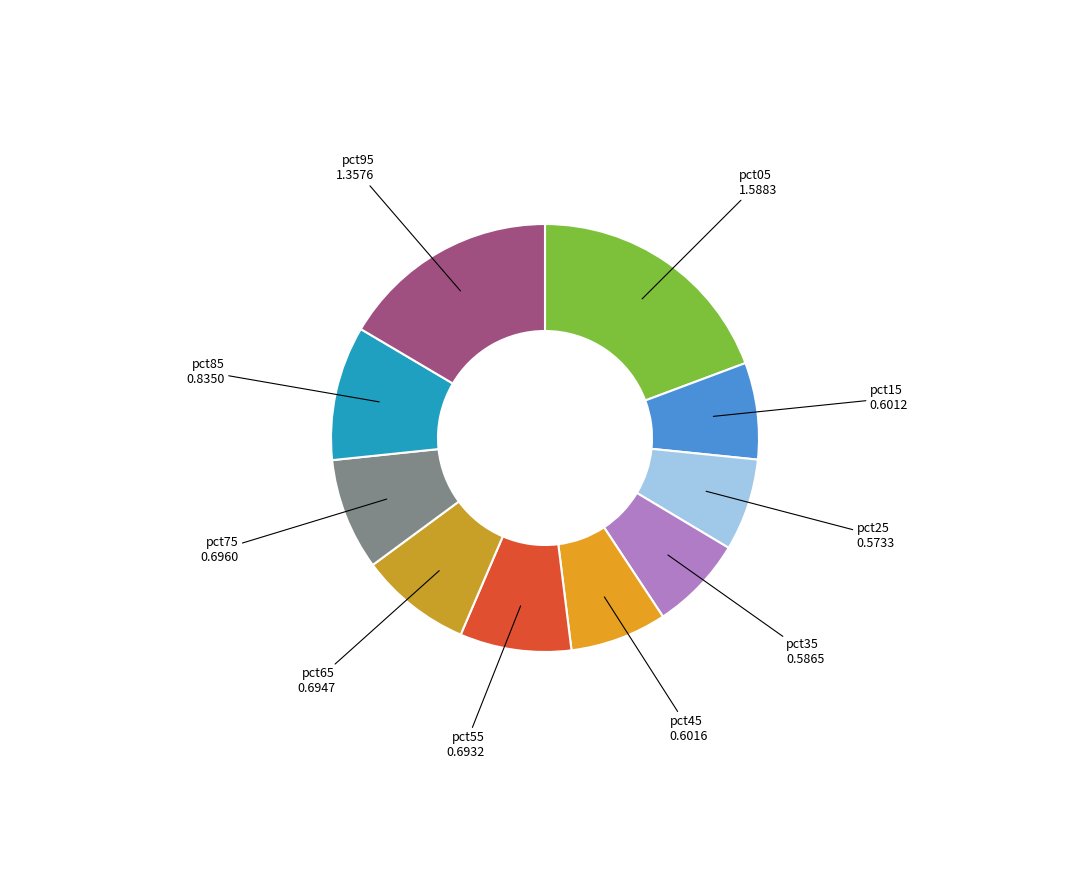

Combined, do pct05 and pct85 account for over 50%?

No